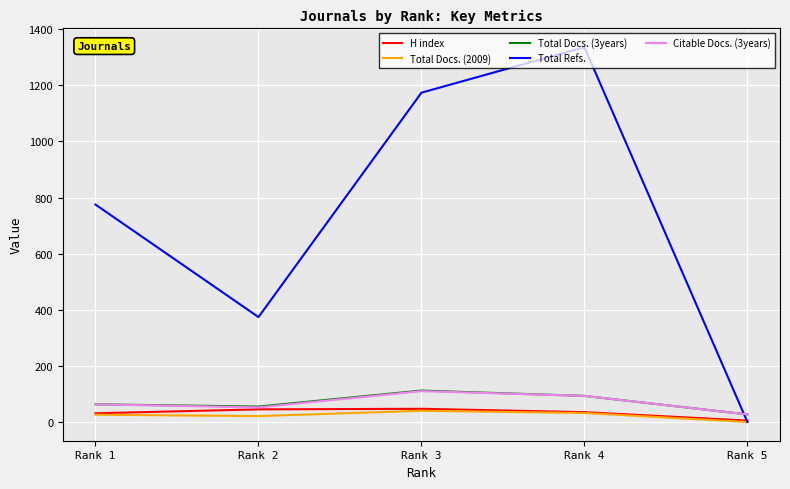

Which series ends up on top after the final intersection of H index and Total Refs.?

H index